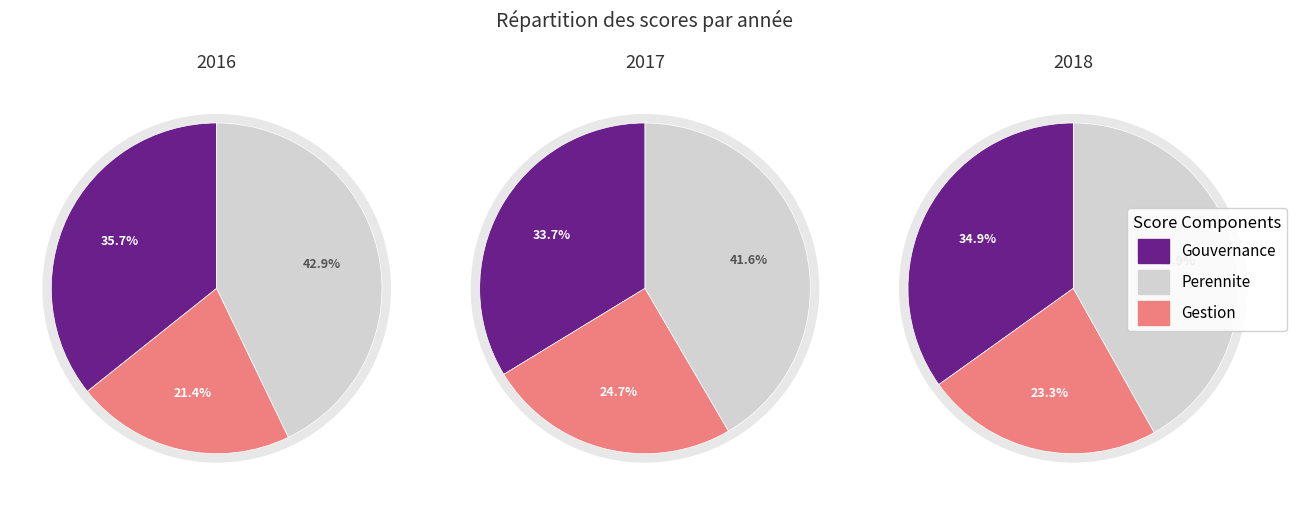

What percentage is NOT represented by 2016?

66.7%